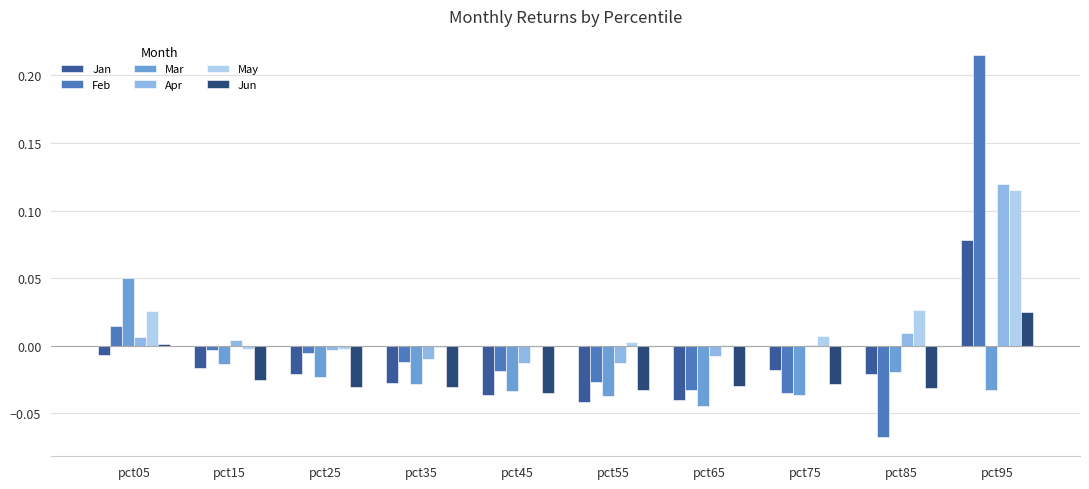

Where does the Jan series first go above 0?

pct95